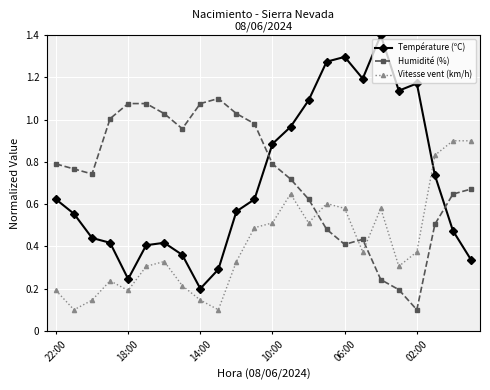

What is the highest value of the Température (ºC) series?

1.4